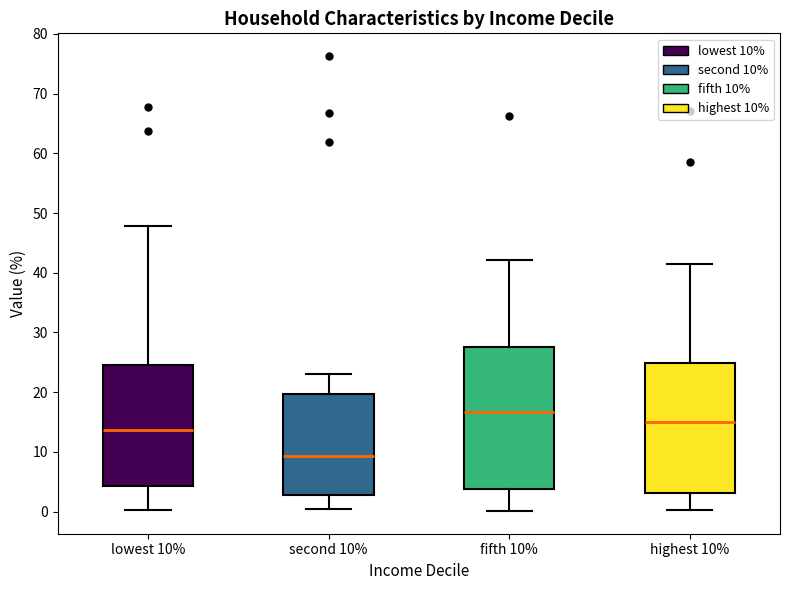

Reading left to right, transcribe this box plot: for each box, give where its median line is, the range the box spans, and where its two whiskers end, as read against the y-axis. The values are not printed on the chart, so give them approximately, as read against the axis.

lowest 10%: median 14, box 4 to 25, whiskers 0 to 48
second 10%: median 9, box 3 to 20, whiskers 1 to 23
fifth 10%: median 17, box 4 to 28, whiskers 0 to 42
highest 10%: median 15, box 3 to 25, whiskers 0 to 42